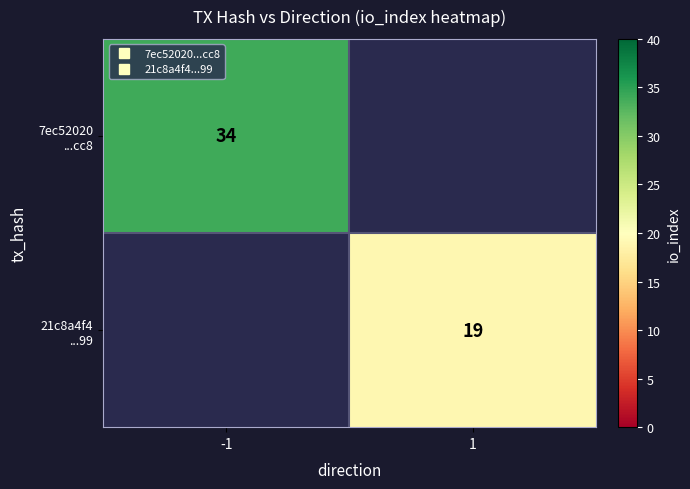

The 7ec52020 ...cc8 series shows 17.9 at -1. True or false?

False